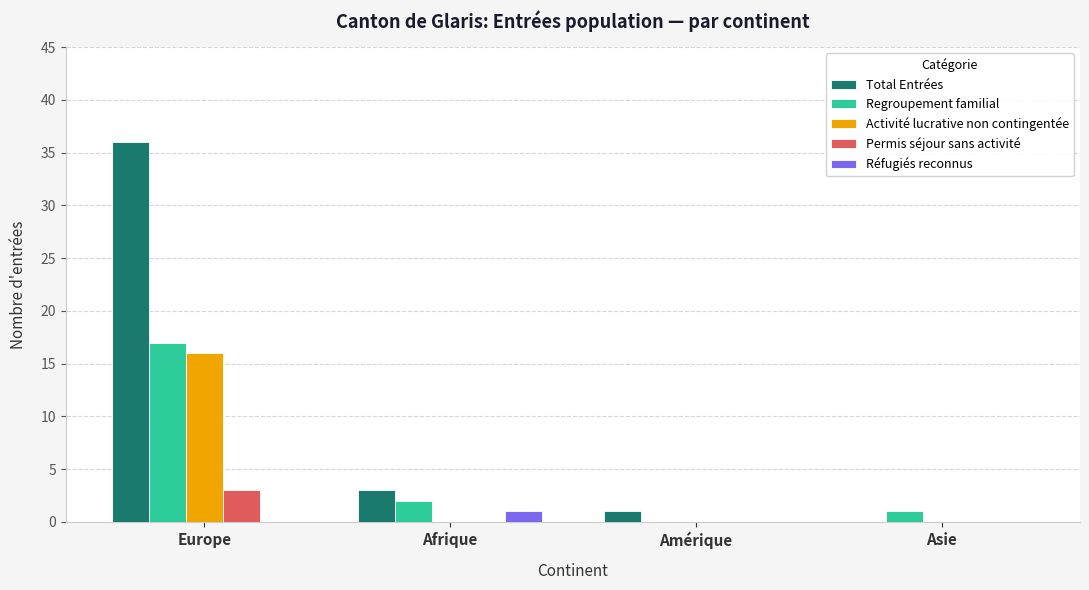

Are the bars grouped side by side (vs. stacked)?

Yes